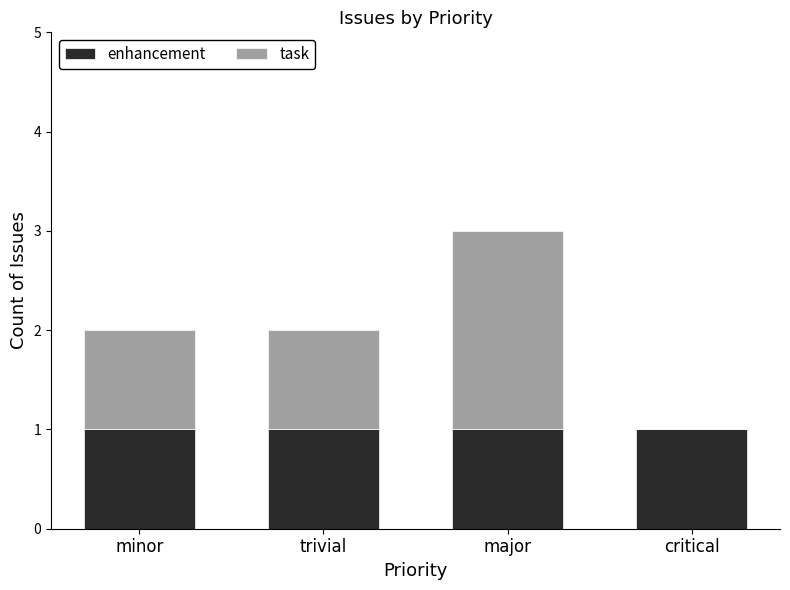

The enhancement series shows 1 at critical. True or false?

True